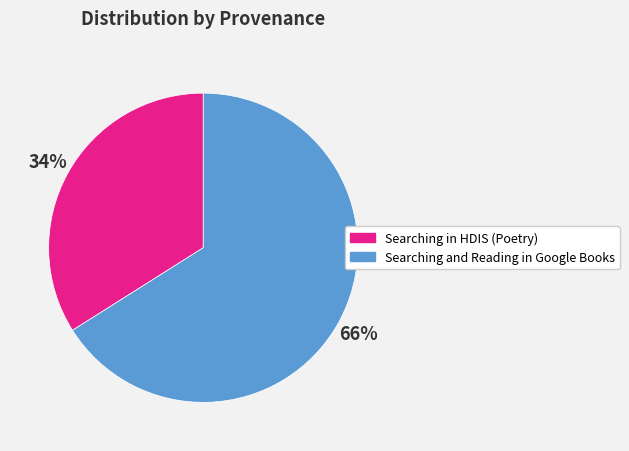

Is it true that Searching in HDIS (Poetry) is 34% of the pie?

True